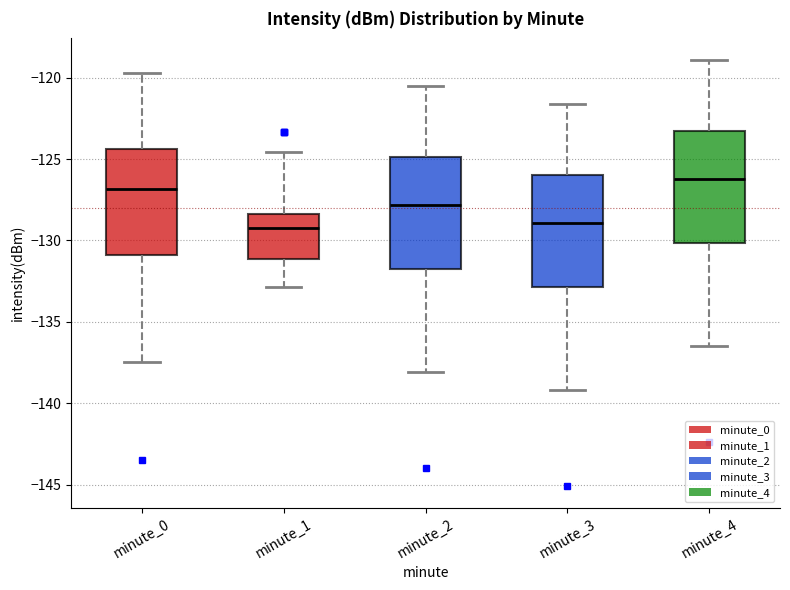

Where is the lower edge of the box for minute_1 on the y-axis? The values are not printed on the chart, so give them approximately, as read against the axis.

-131.0